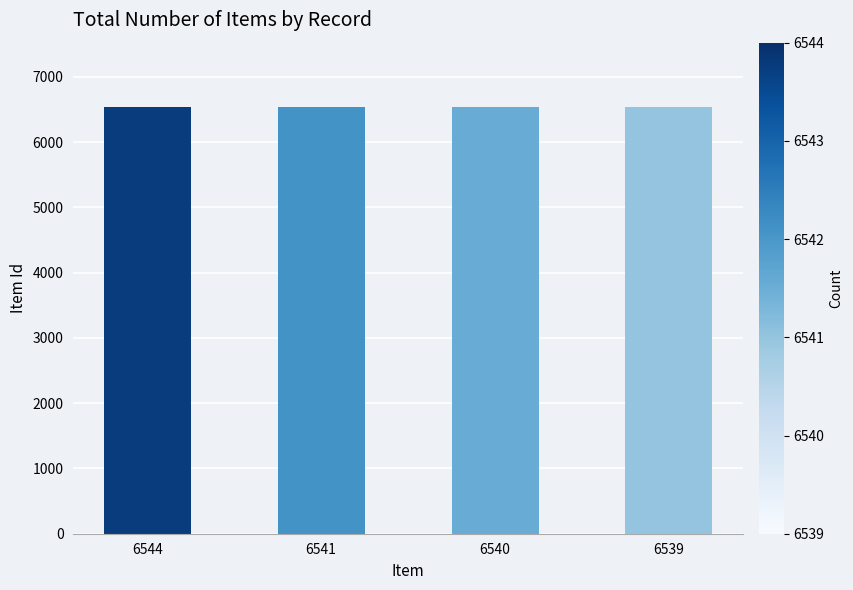

The chart shows a value of 2551 at 6544. True or false?

False